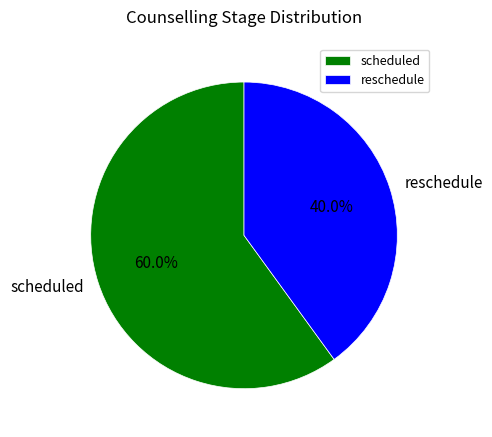

What is the smallest slice in the pie chart?

reschedule